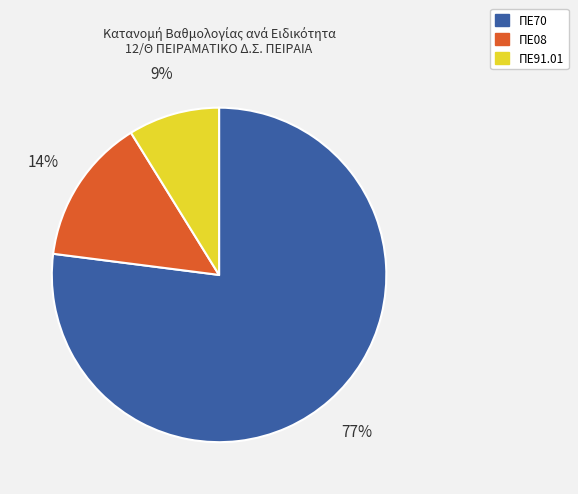

Does any single category account for the majority?

Yes